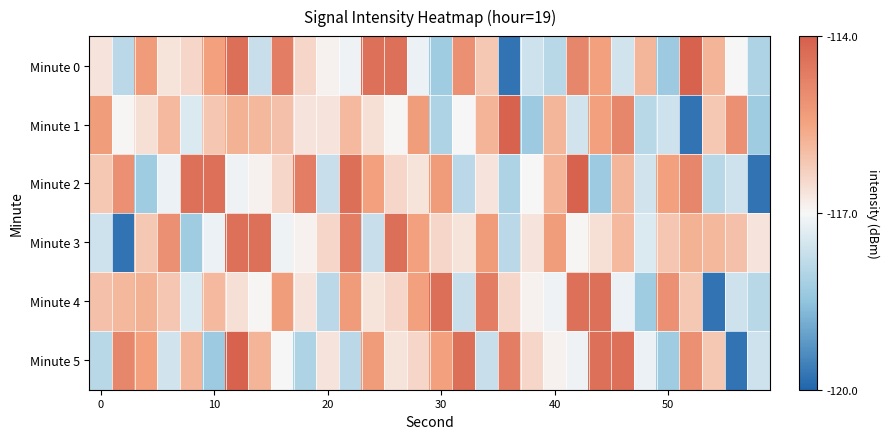

What is the maximum value shown in the chart?

-114.1